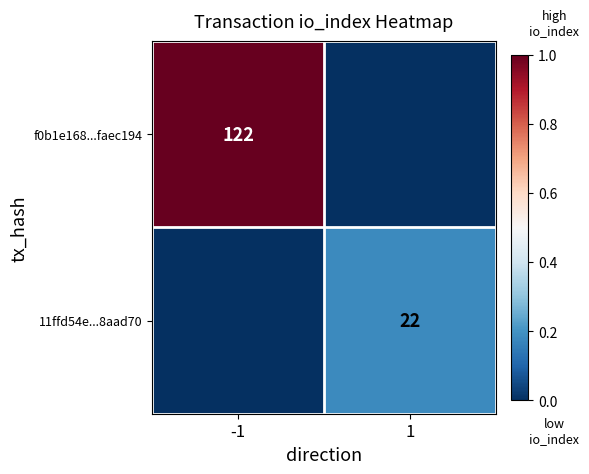

True or false: f0b1e168...faec194 has a value of 122 at -1.

True